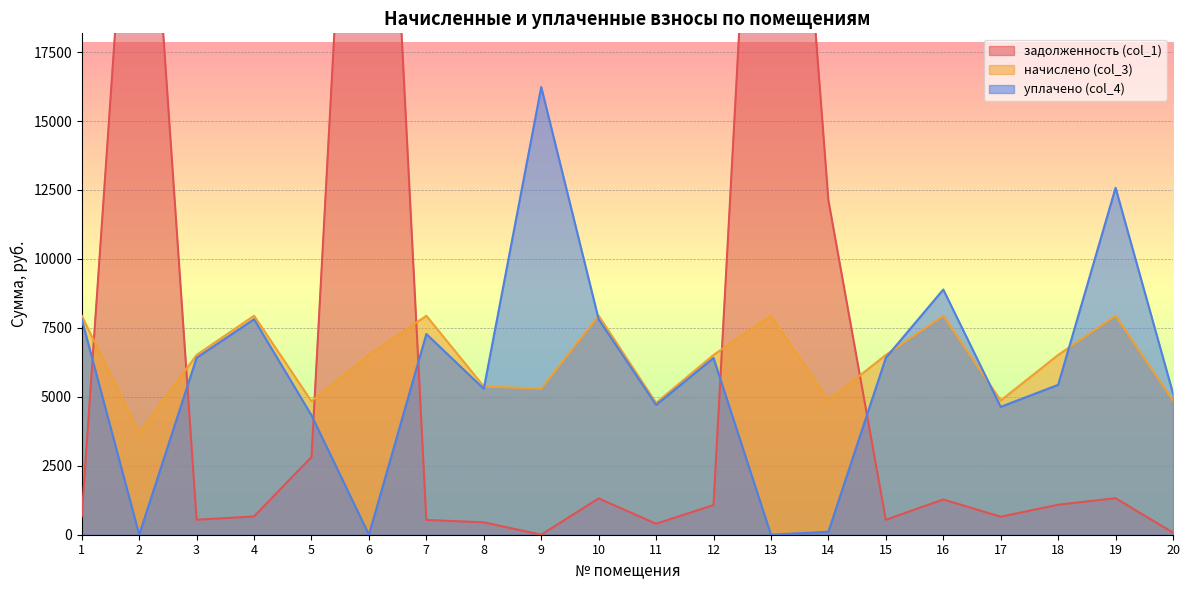

Count the number of data series in this chart.

3